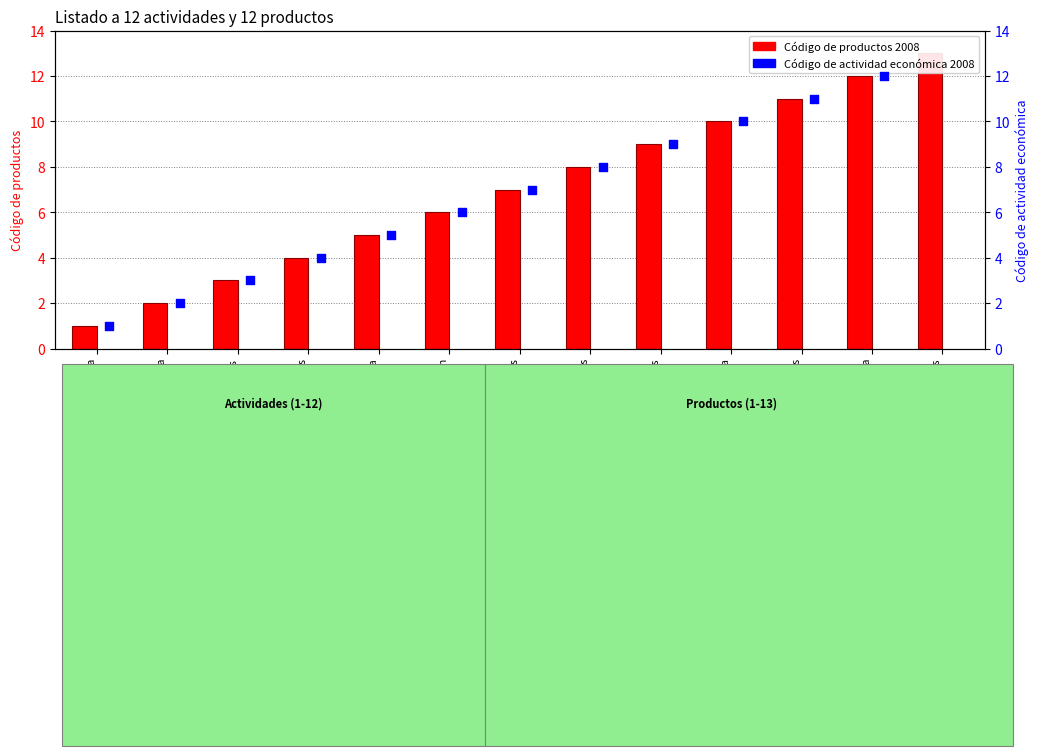

What is the change in value from Productos agropecuario-silvícola to Minerales?

+2